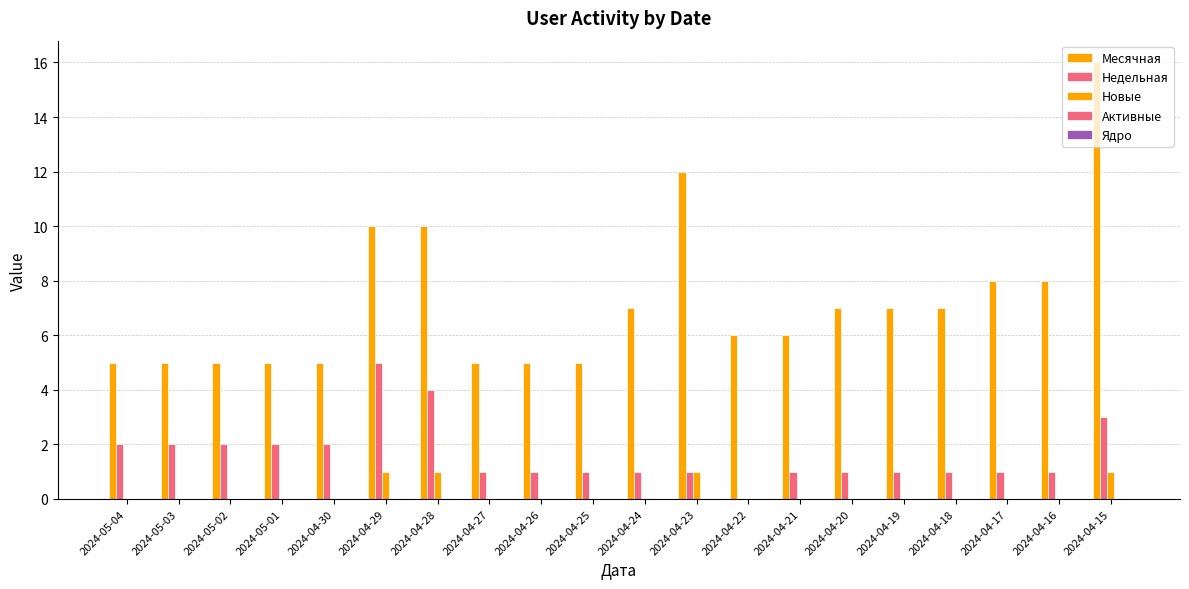

At 2024-04-29, list the series in order from smallest to largest.

Активные, Ядро, Новые, Недельная, Месячная